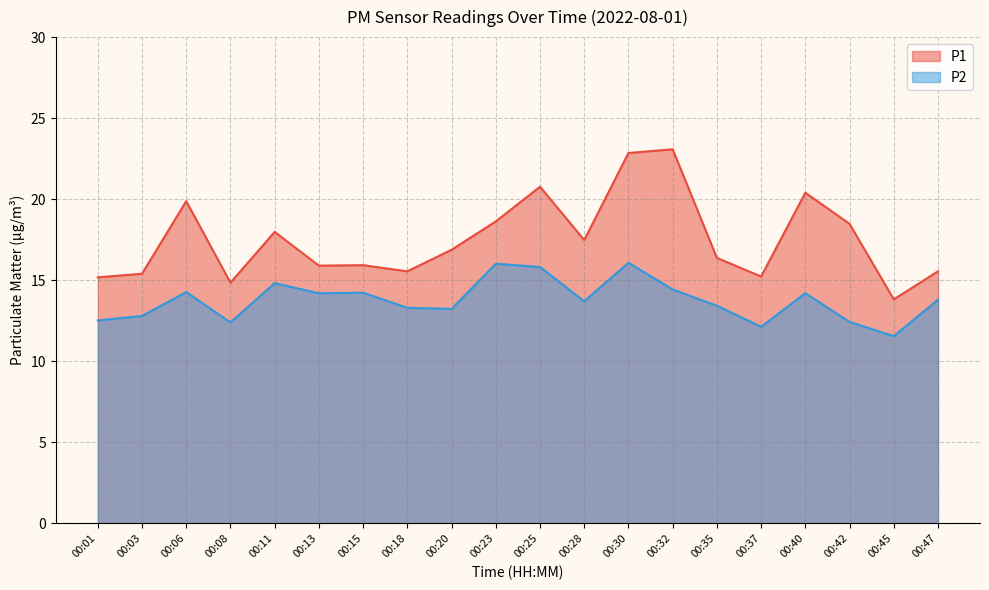

Reading left to right, extract all data points from this chart.

P1: 00:01=15.2	00:03=15.4	00:06=19.9	00:08=14.8	00:11=18.0	00:13=15.9	00:15=15.9	00:18=15.6	00:20=16.9	00:23=18.6	00:25=20.8	00:28=17.5	00:30=22.9	00:32=23.1	00:35=16.4	00:37=15.2	00:40=20.4	00:42=18.5	00:45=13.8	00:47=15.6
P2: 00:01=12.5	00:03=12.8	00:06=14.3	00:08=12.4	00:11=14.8	00:13=14.2	00:15=14.2	00:18=13.3	00:20=13.2	00:23=16.0	00:25=15.8	00:28=13.7	00:30=16.1	00:32=14.4	00:35=13.4	00:37=12.1	00:40=14.2	00:42=12.4	00:45=11.6	00:47=13.8